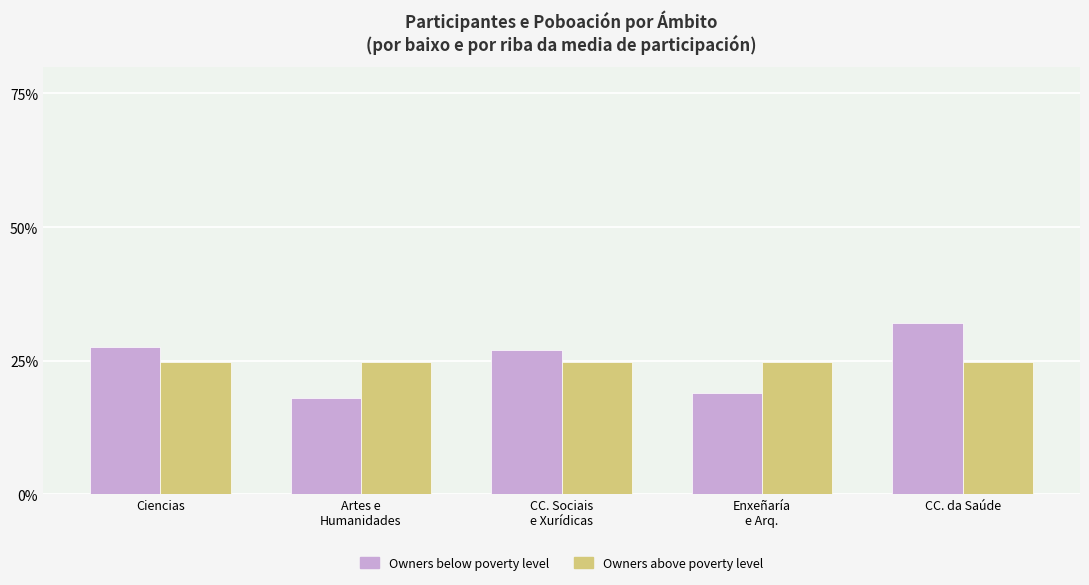

List the series in order of their peak value, highest first.

Owners below poverty level, Owners above poverty level